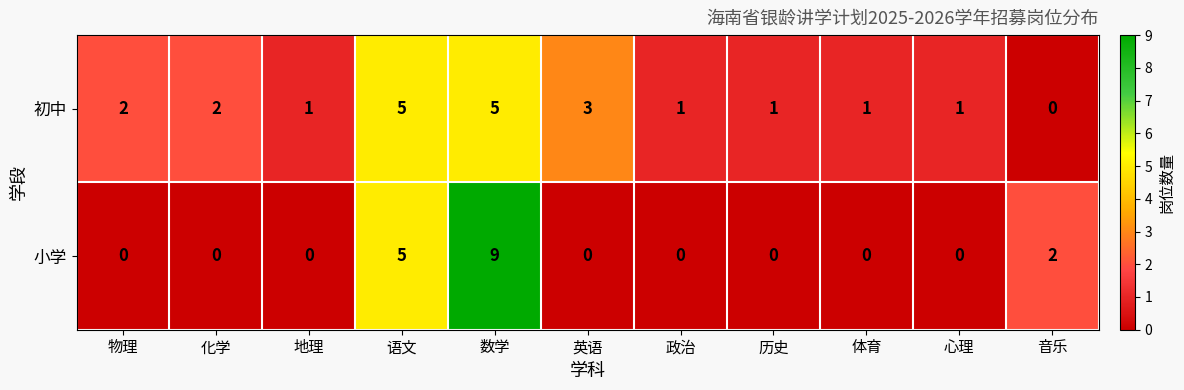

Where does the 初中 series first go above 1?

物理